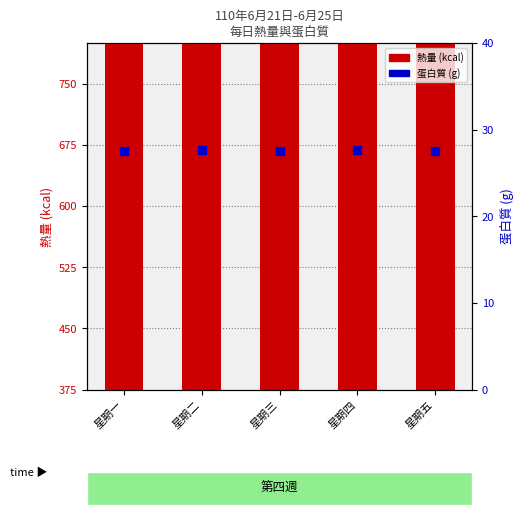

Which series has the largest Y range (max minus min)?

熱量 (kcal)